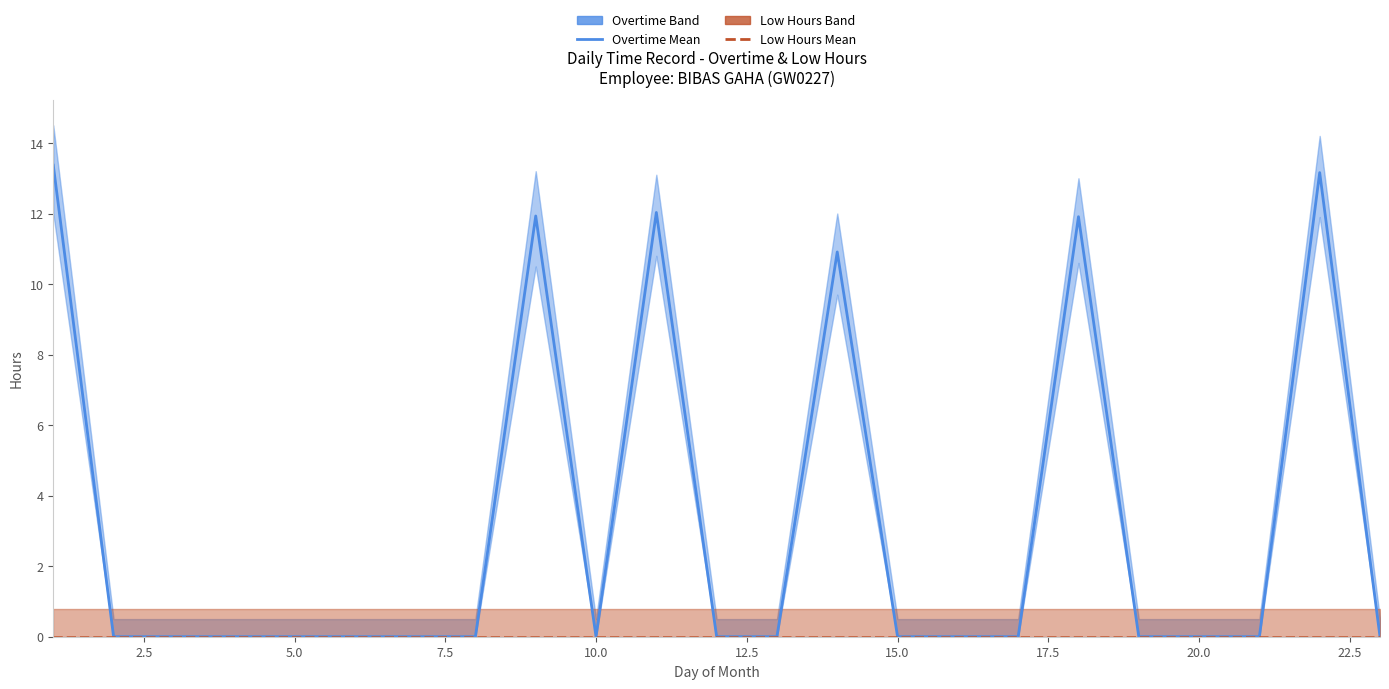

The Overtime Hours series shows 9.1 at 12.5. True or false?

False